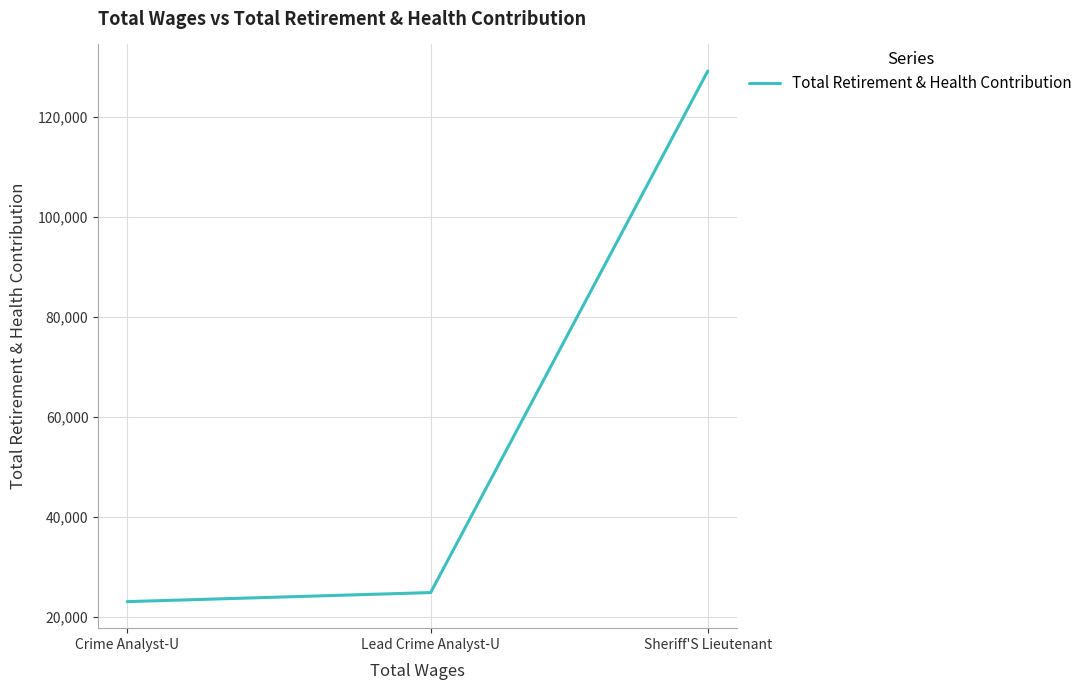

What position from the right is Lead Crime Analyst-U?

2